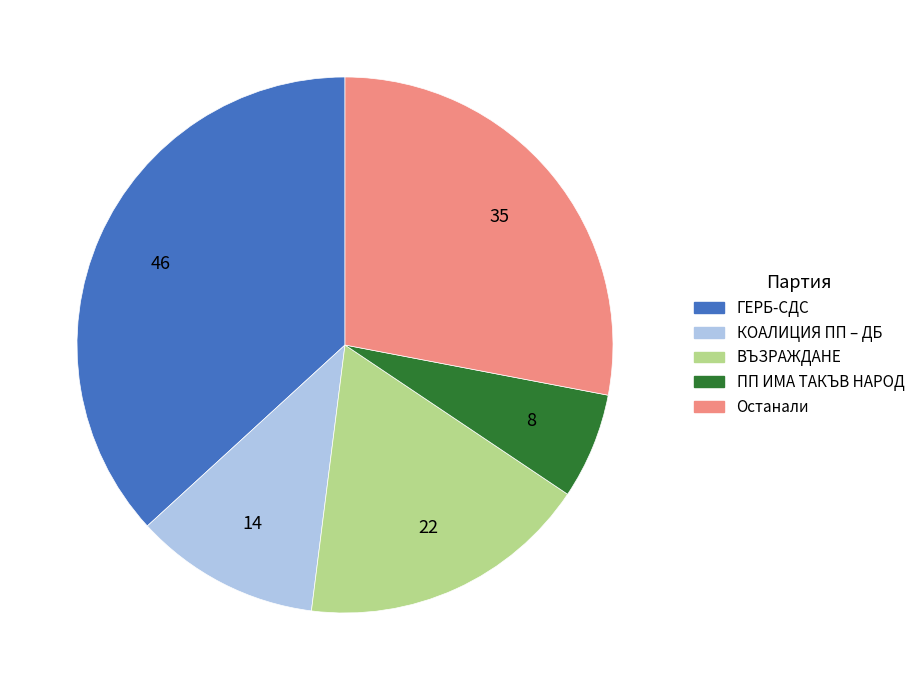

Is there a majority slice in this chart?

No